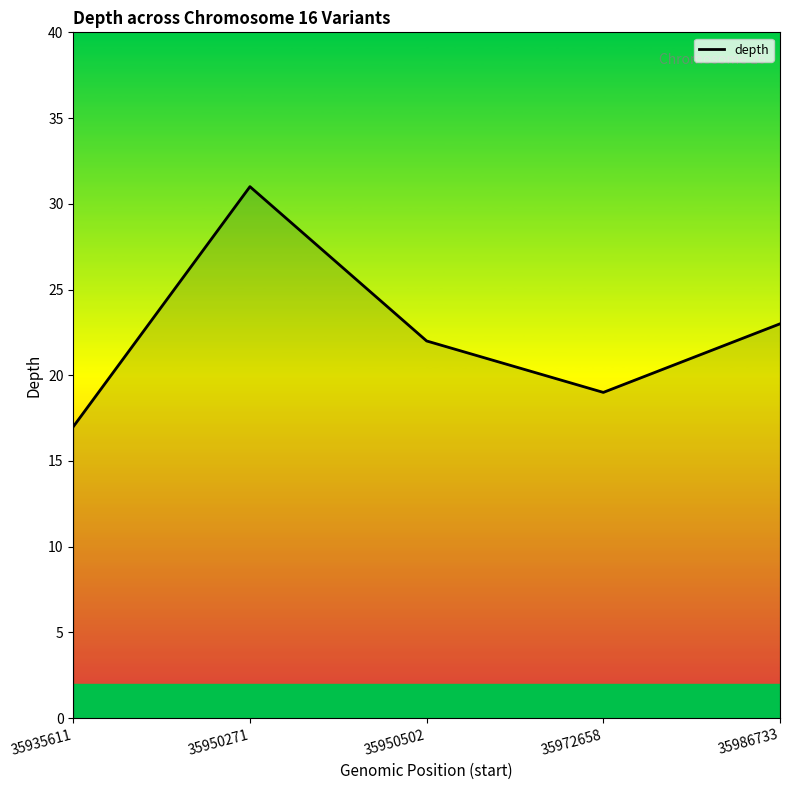

The value at 35950271 is 31. True or false?

True